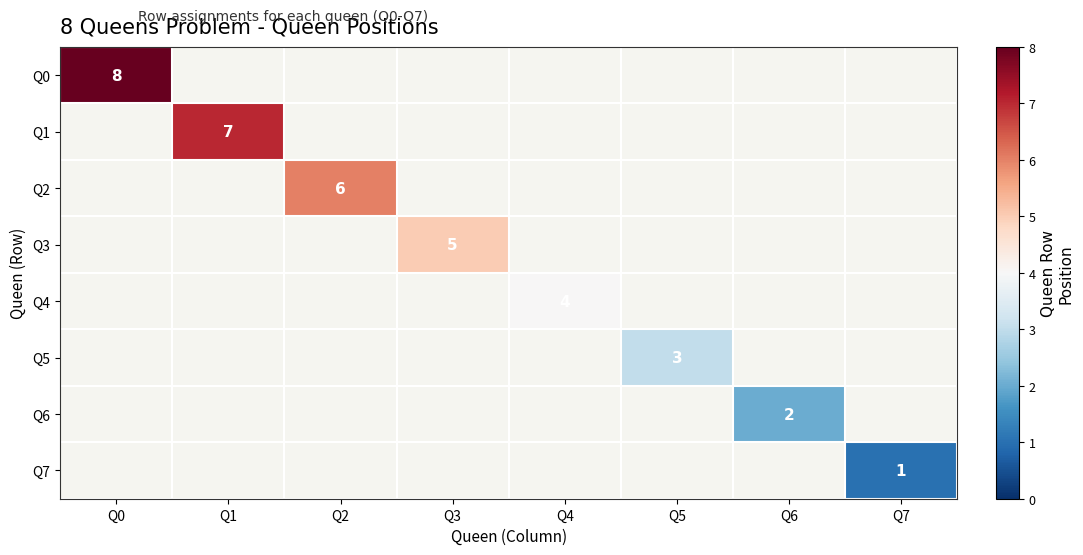

Which has a higher value, Q4 or Q3?

Q3